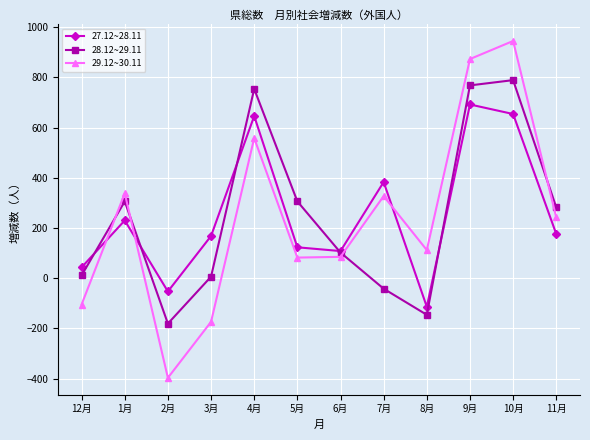

List the series in order of their peak value, lowest first.

27.12~28.11, 28.12~29.11, 29.12~30.11